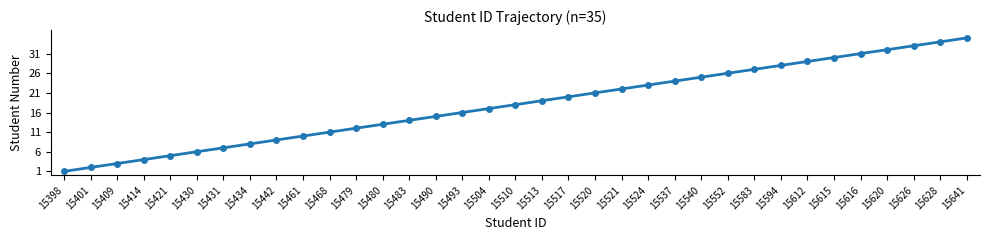

Between 15537 and 15490, which is larger?

15537